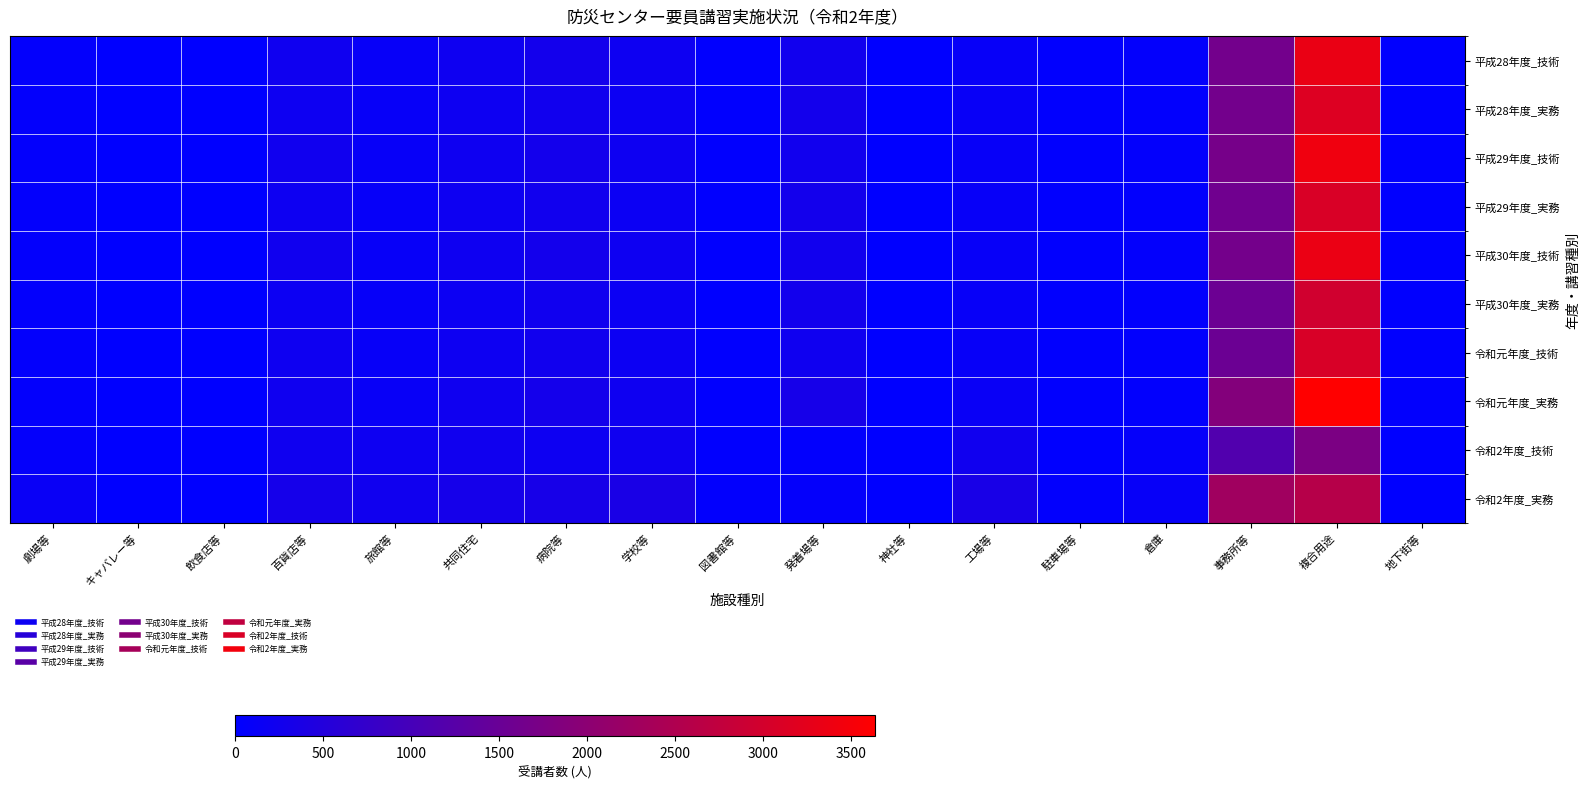

Which category has the highest value across all series?

複合用途